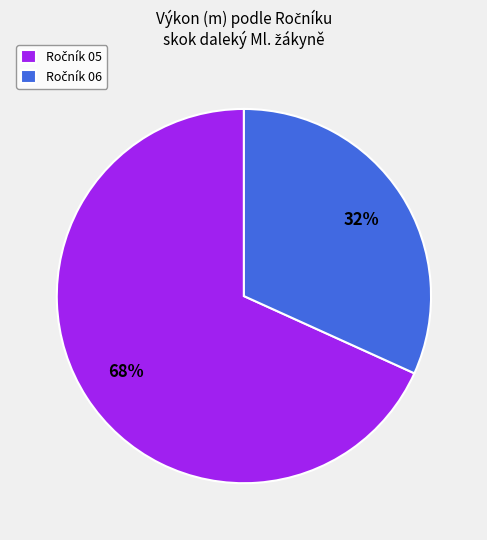

To the nearest percent, what is the average slice percentage?

50%